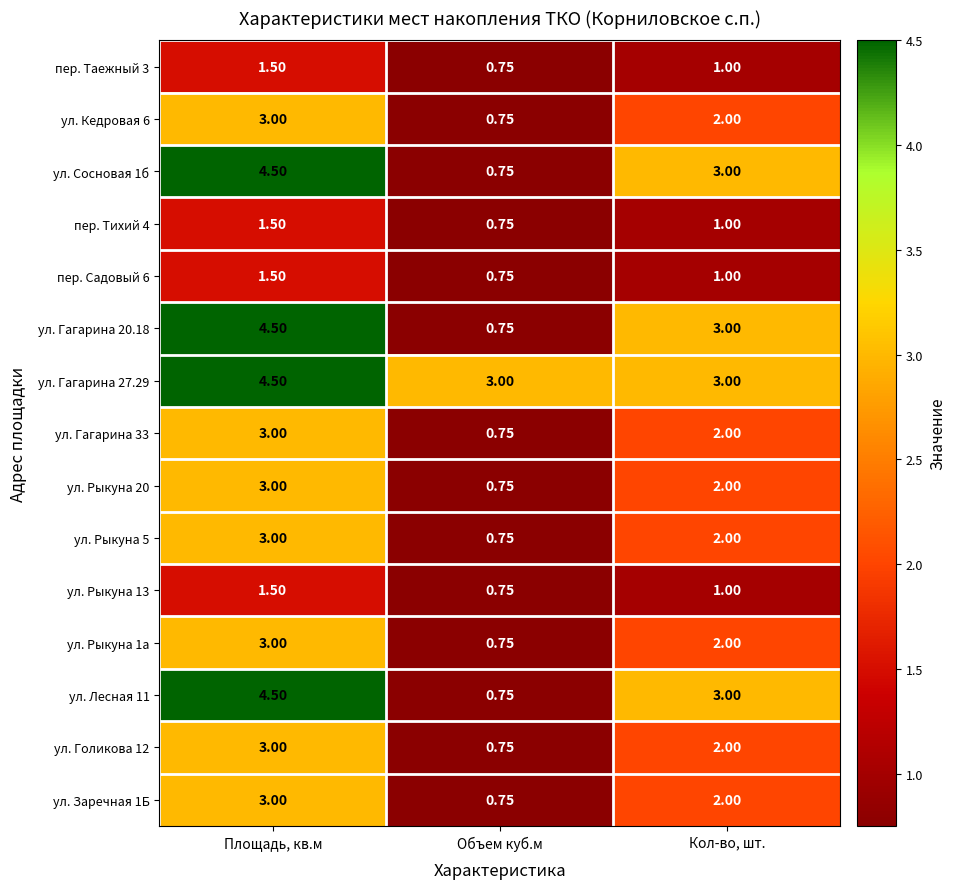

Where is пер. Тихий 4 nearest to the value 1?

Кол-во, шт.